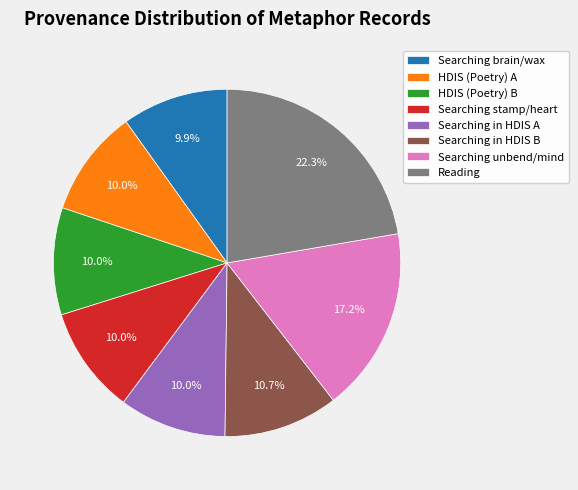

True or false: Reading accounts for 22% of the total.

True